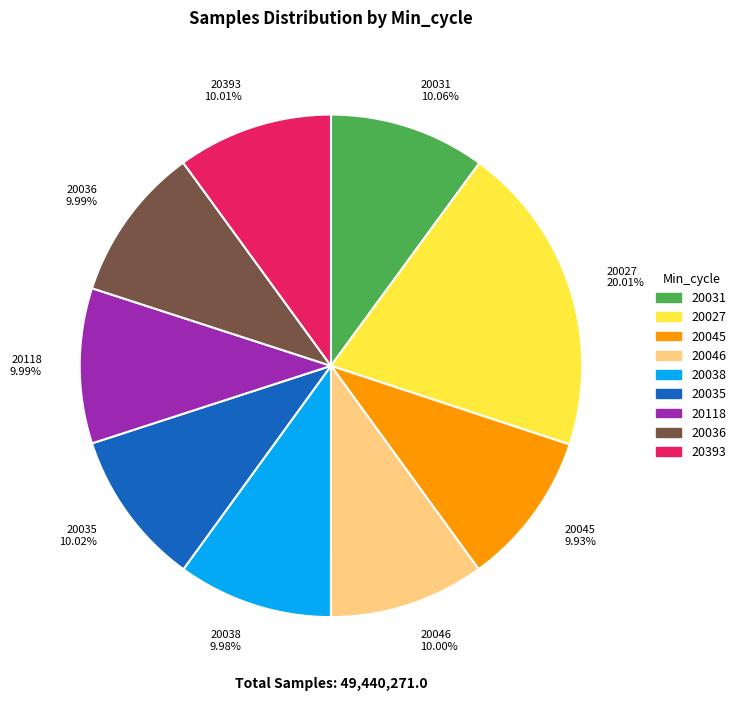

Does 20045 9.93% account for over 50% of the chart?

No